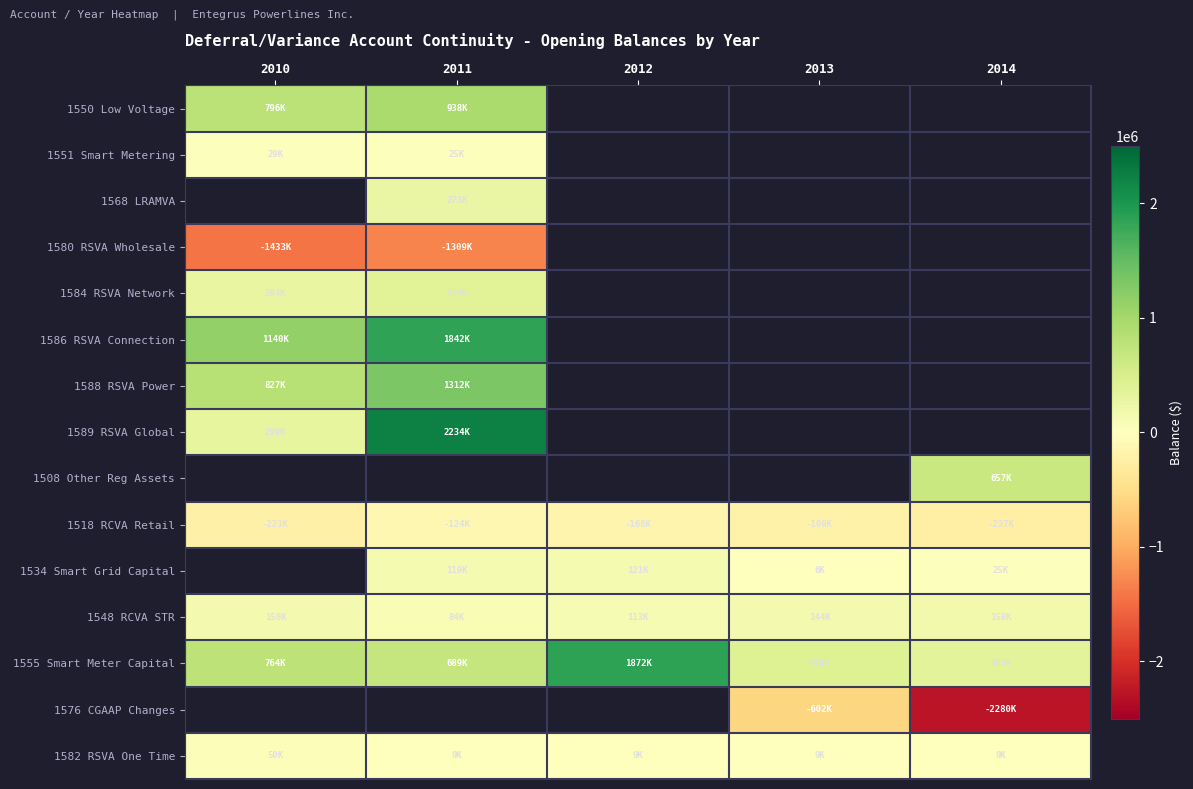

The 1534 Smart Grid Capital series shows 121010.9 at 2012. True or false?

True